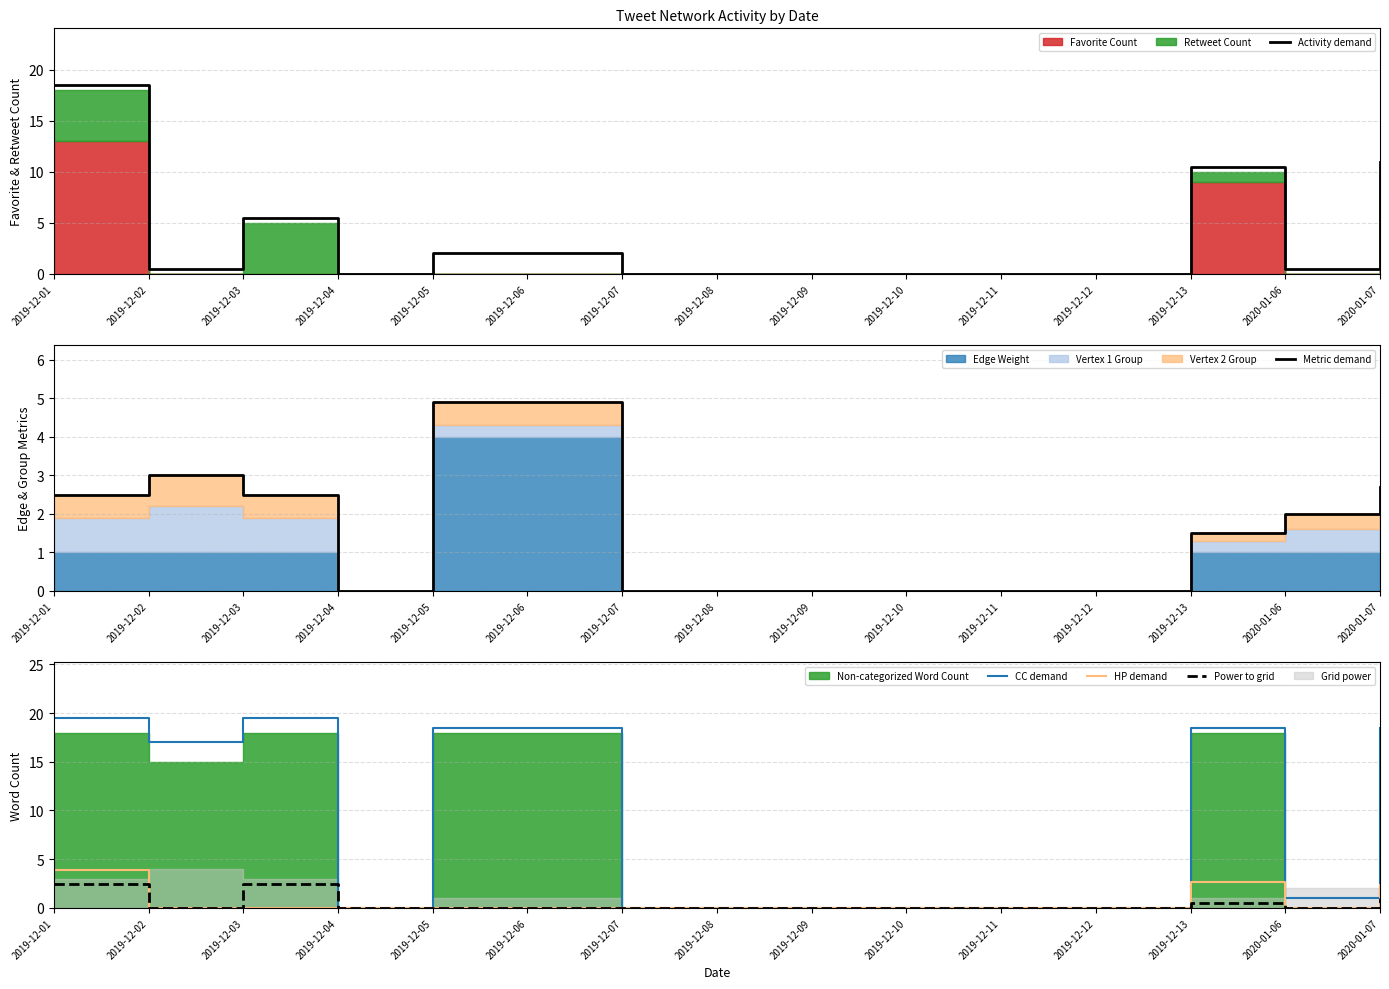

Is it true that HP demand equals 0.0 at 2019-12-10?

True